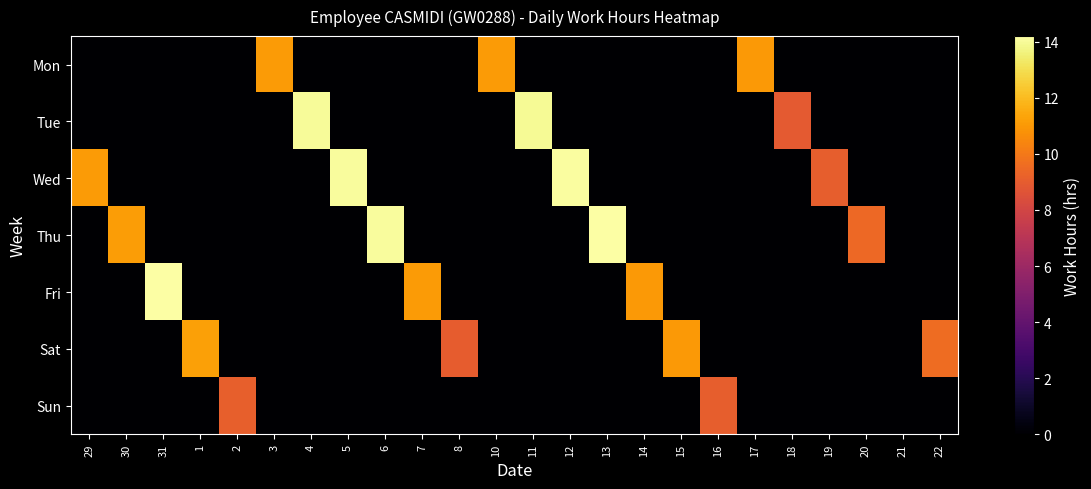

Which has a higher value, 4 or 19?

4